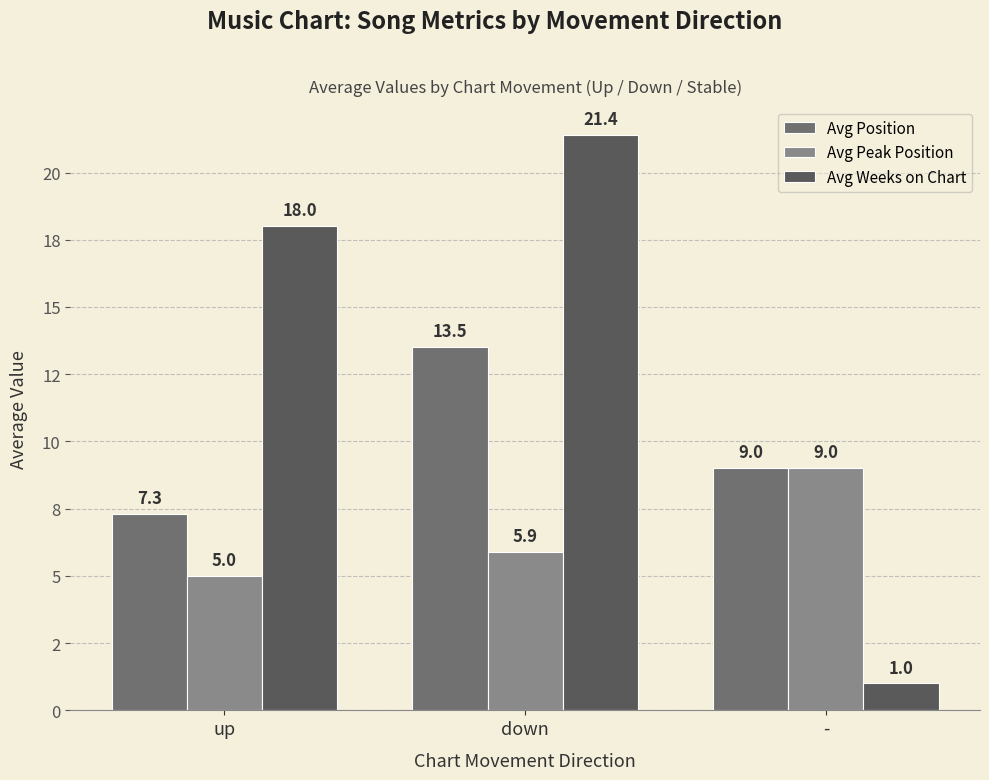

What are all the series names shown in the legend?

Avg Position, Avg Peak Position, Avg Weeks on Chart